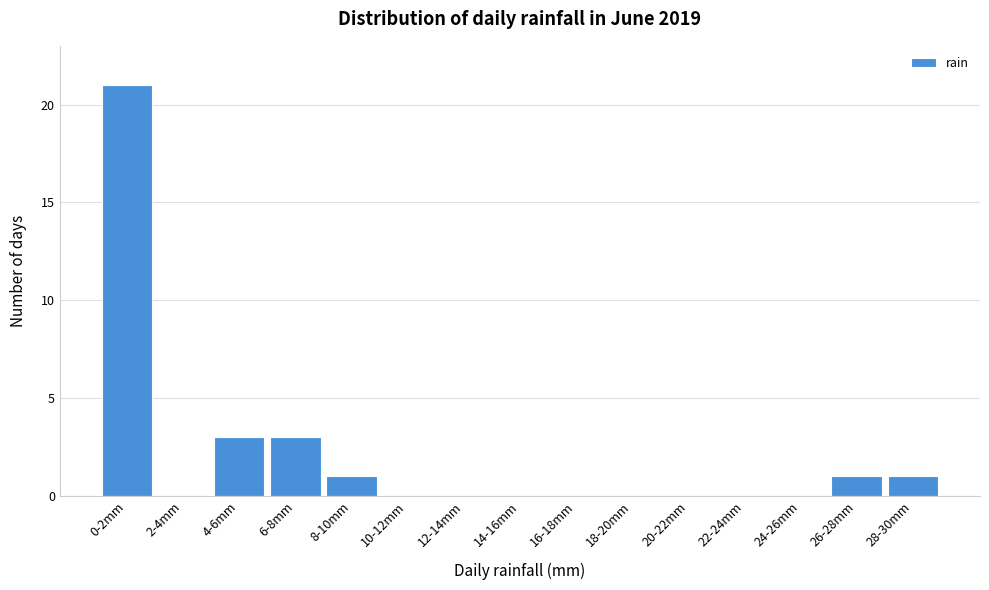

Reading right to left, extract all data points from this chart.

28-30mm=1	26-28mm=1	24-26mm=0	22-24mm=0	20-22mm=0	18-20mm=0	16-18mm=0	14-16mm=0	12-14mm=0	10-12mm=0	8-10mm=1	6-8mm=3	4-6mm=3	2-4mm=0	0-2mm=21